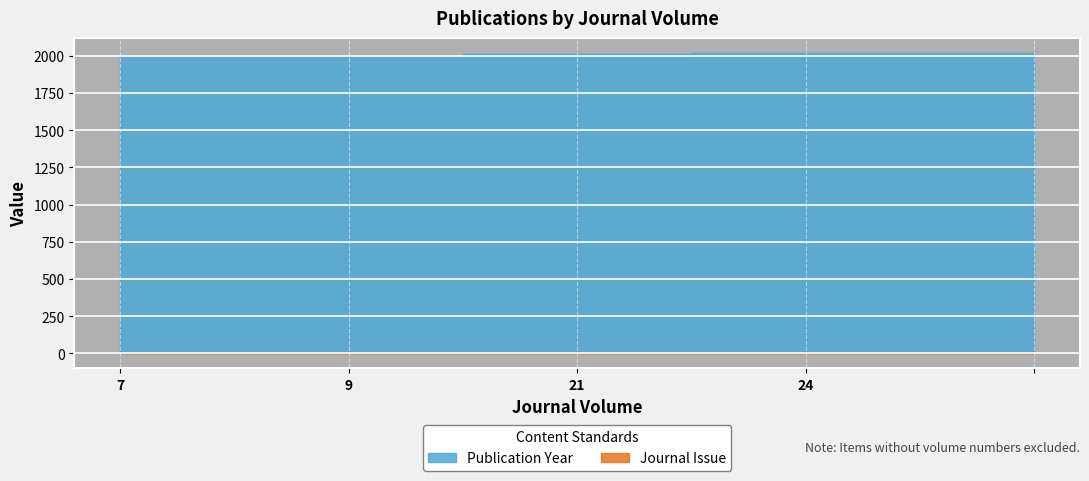

How many distinct data groups are displayed?

2